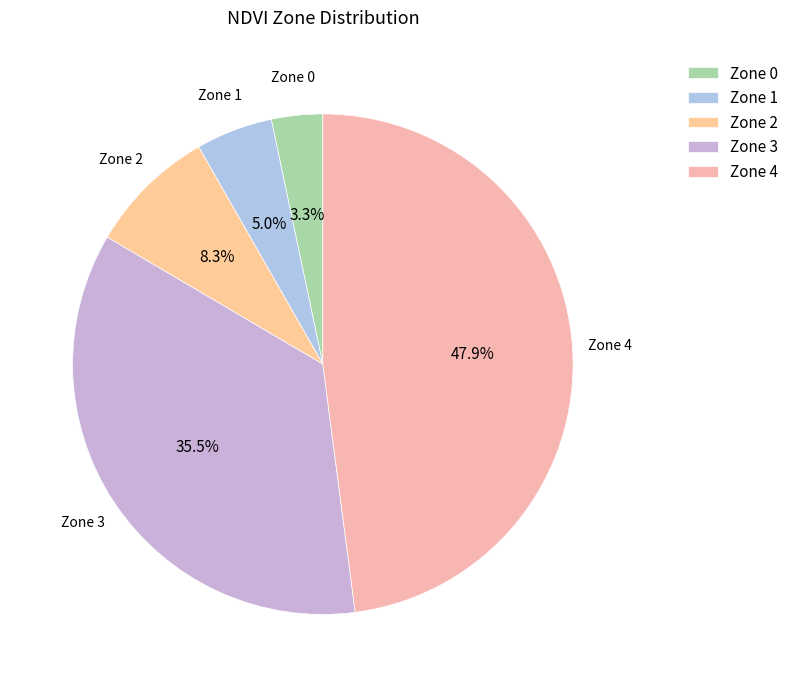

Count the number of slices in the pie.

5